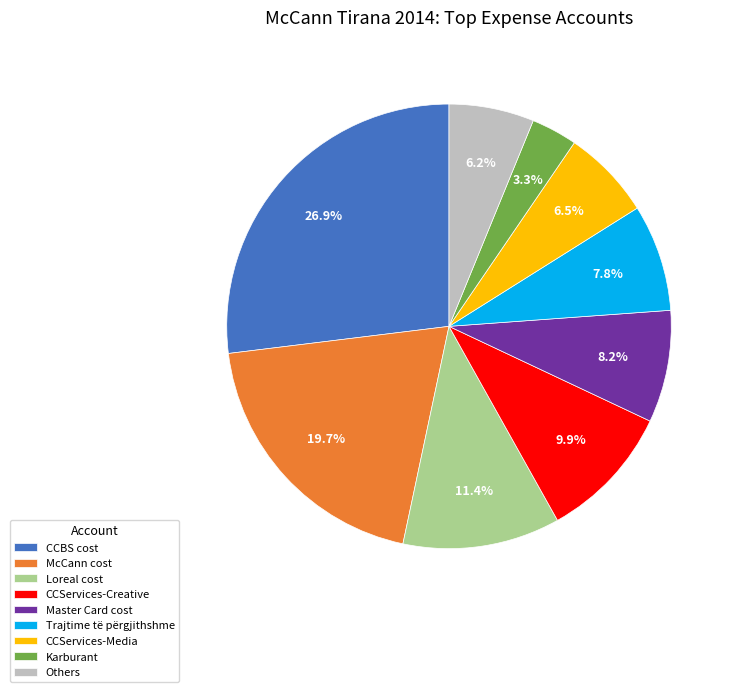

Does Loreal cost account for over 50% of the chart?

No